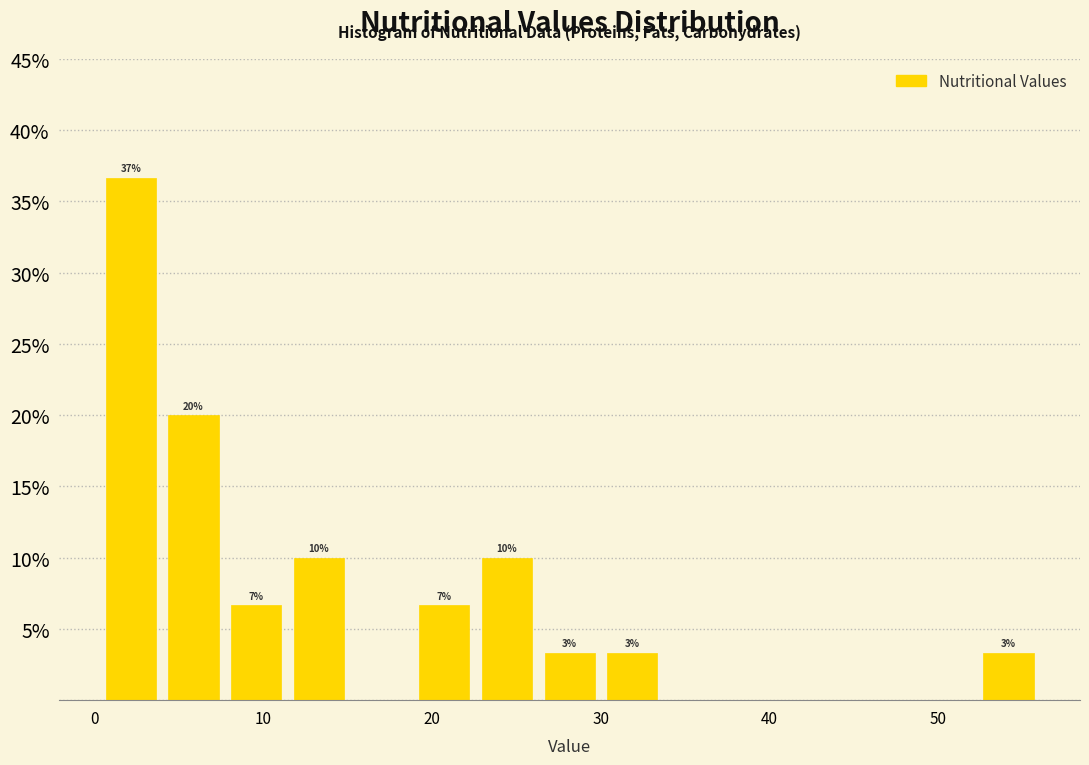

Read against the x-axis, roughly where is the centre of the tallest bar?

2